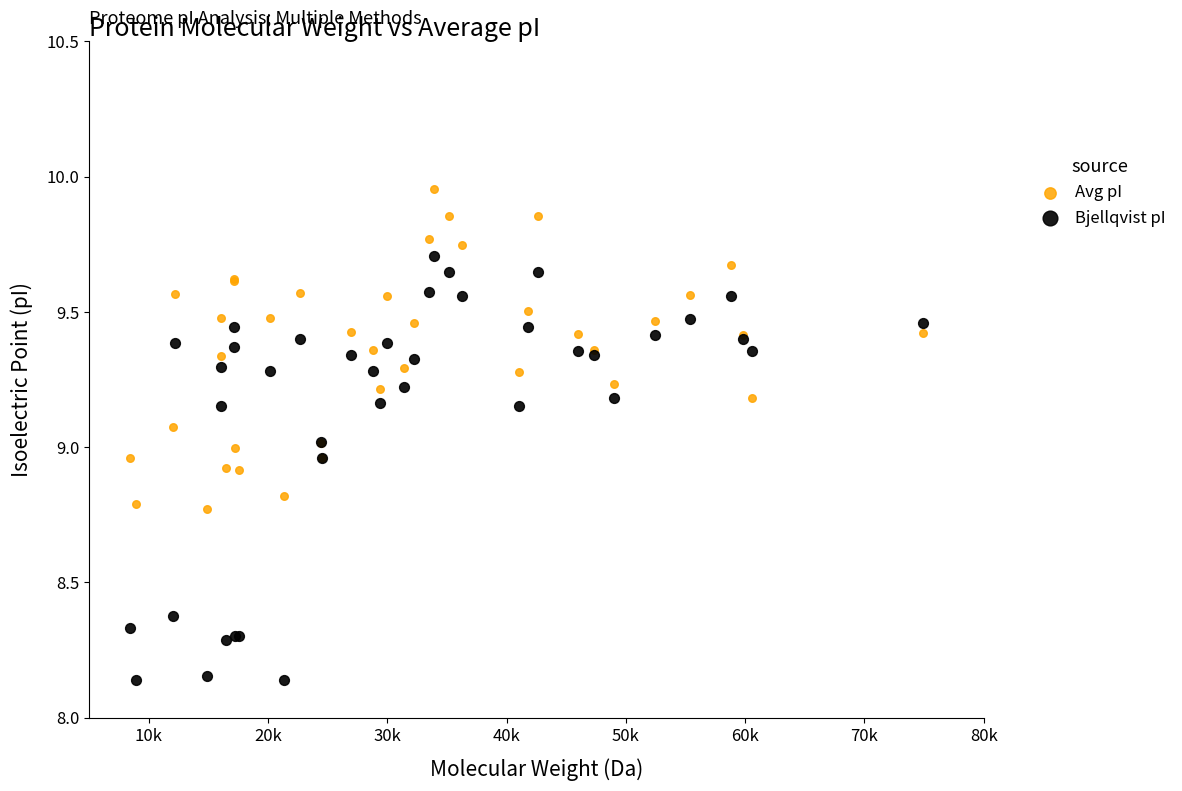

Which series has the largest Y range (max minus min)?

Bjellqvist pI